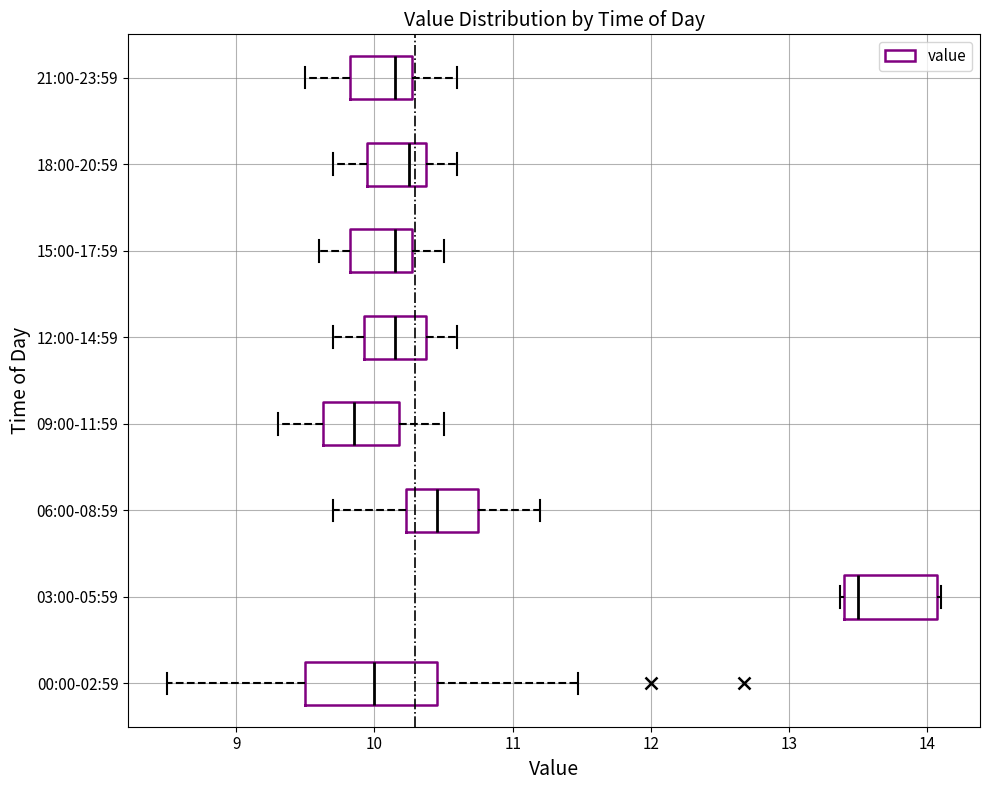

Which box is the widest, from its left edge to its right edge?

00:00-02:59